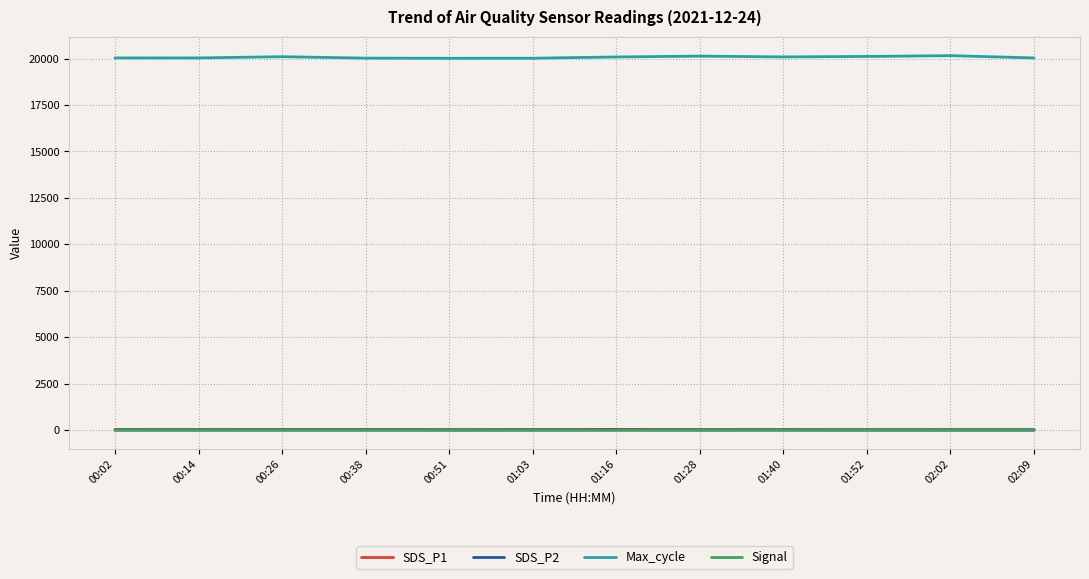

At which label does Max_cycle first exceed 20091?

00:26